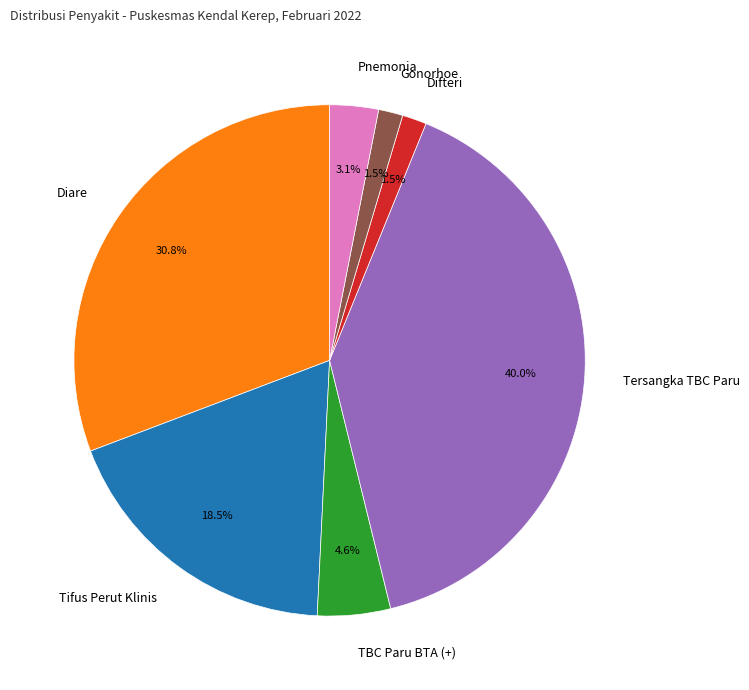

What is the largest slice in the pie chart?

Tersangka TBC Paru